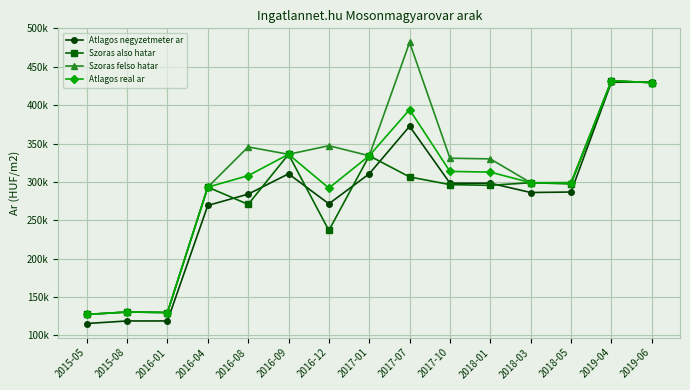

At which category is the sum across all series the highest?

2019-04